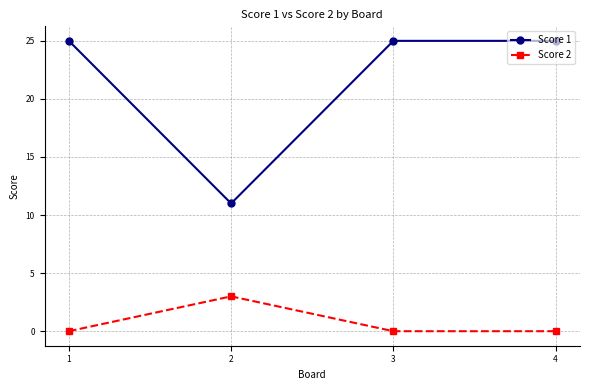

Which series has the largest total across all categories?

Score 1